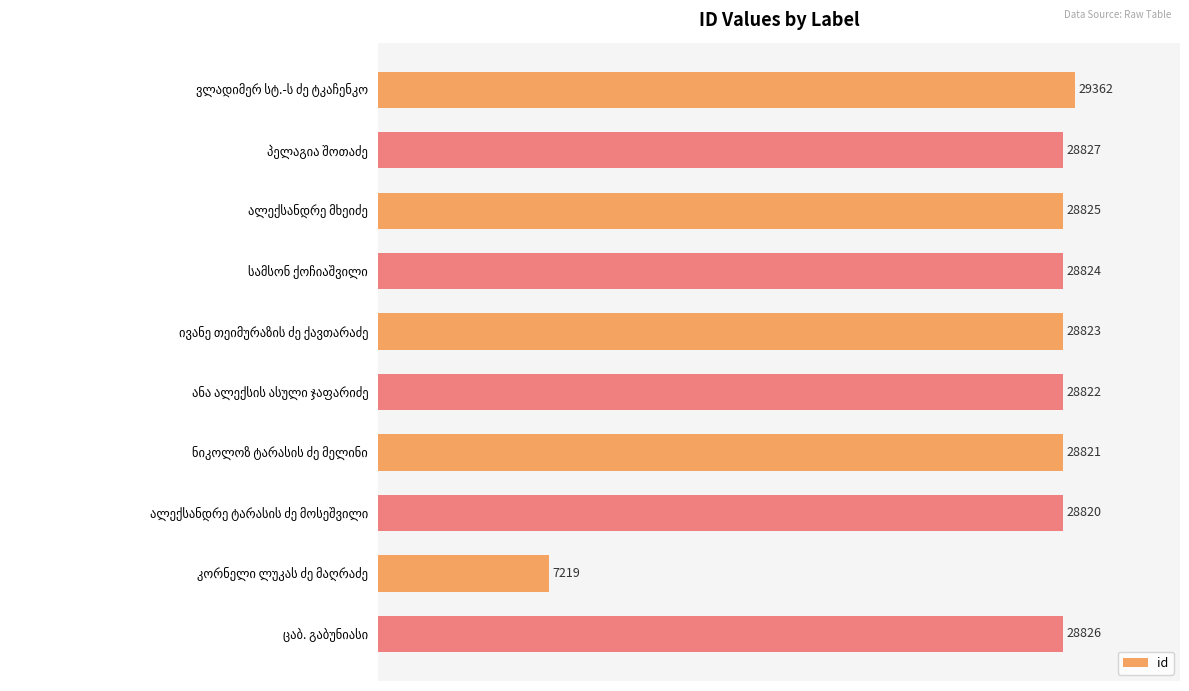

How many bars are there in total?

10